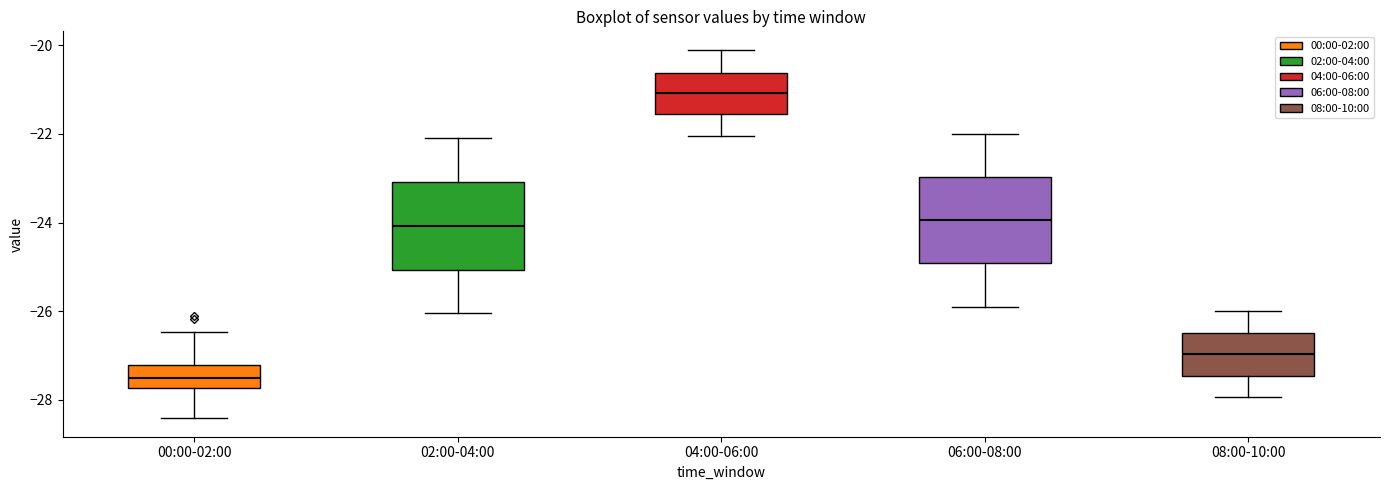

Where does the median line of the box for 04:00-06:00 sit on the y-axis? The values are not printed on the chart, so give them approximately, as read against the axis.

-21.0